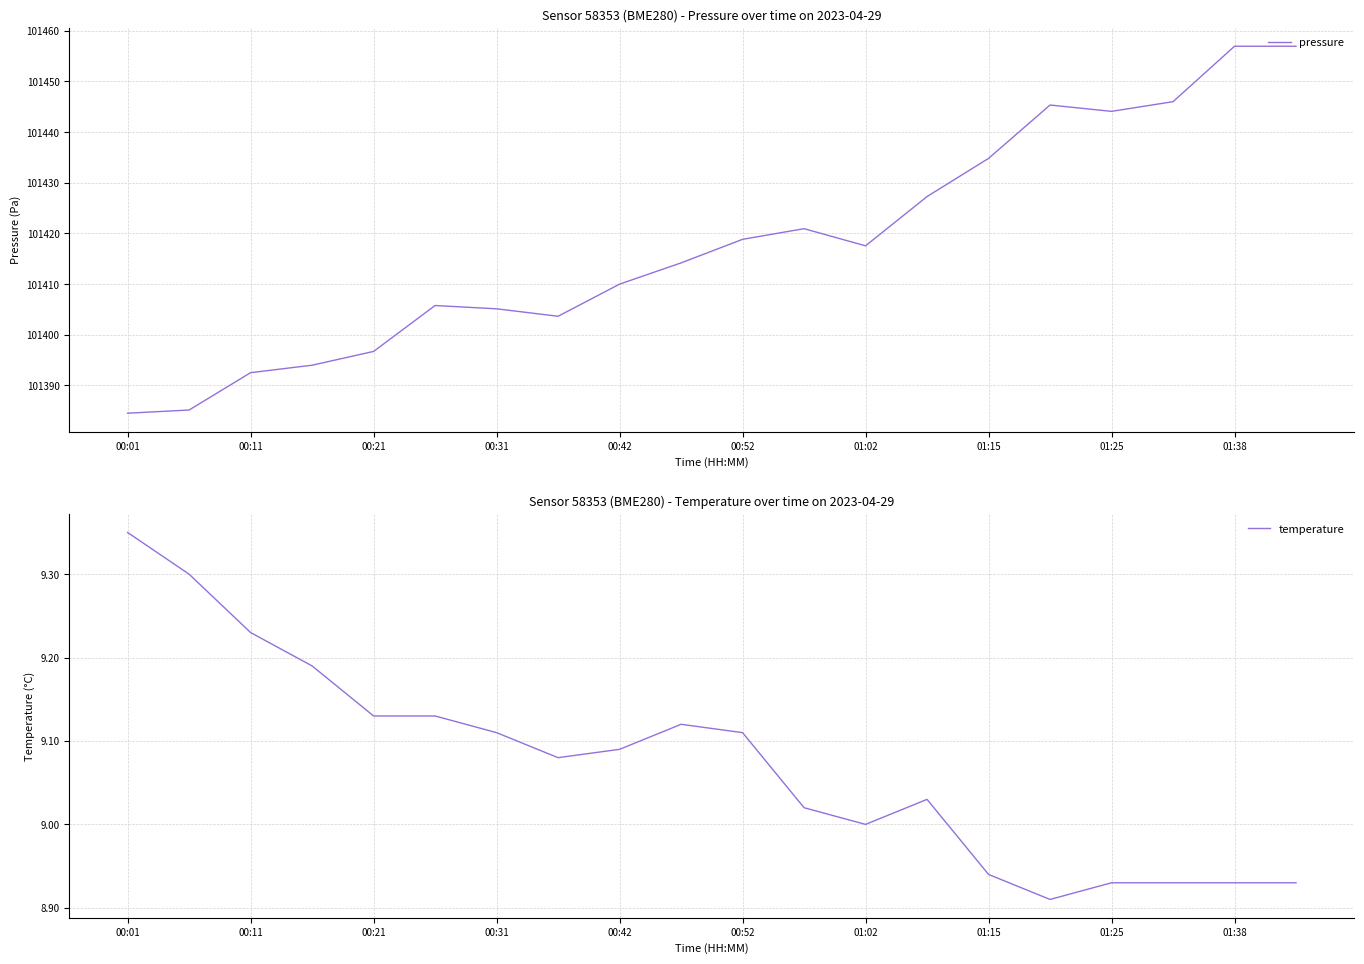

The value of pressure at 01:02 is 101417.6. True or false?

True